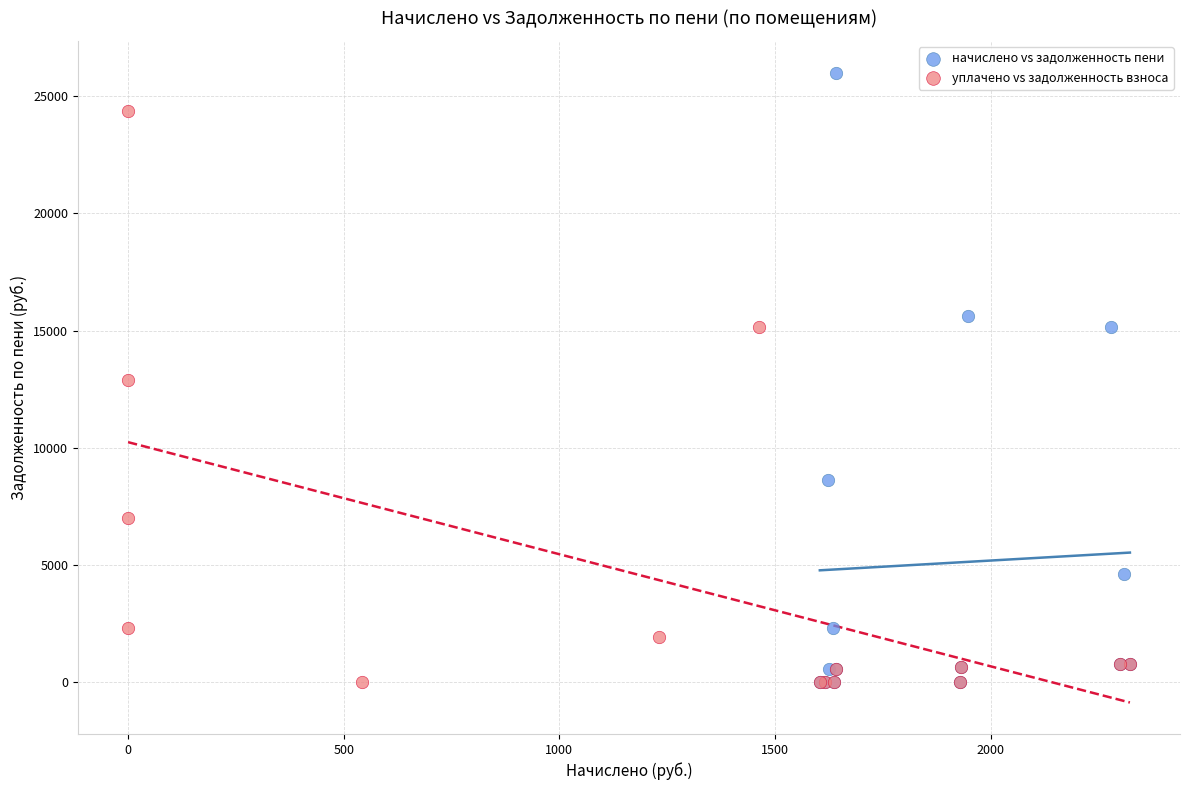

Which series reaches the maximum Y coordinate?

начислено vs задолженность пени